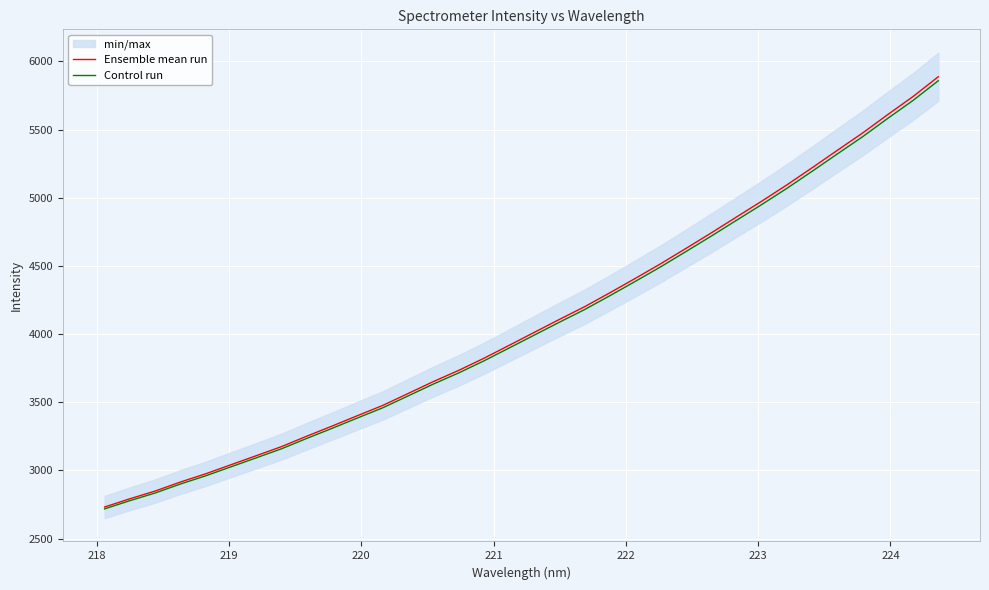

What is the maximum value for Control run?

5858.3